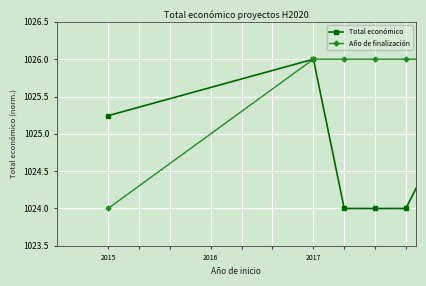

List the series in order of their overall mean, highest first.

Año de finalización, Total económico